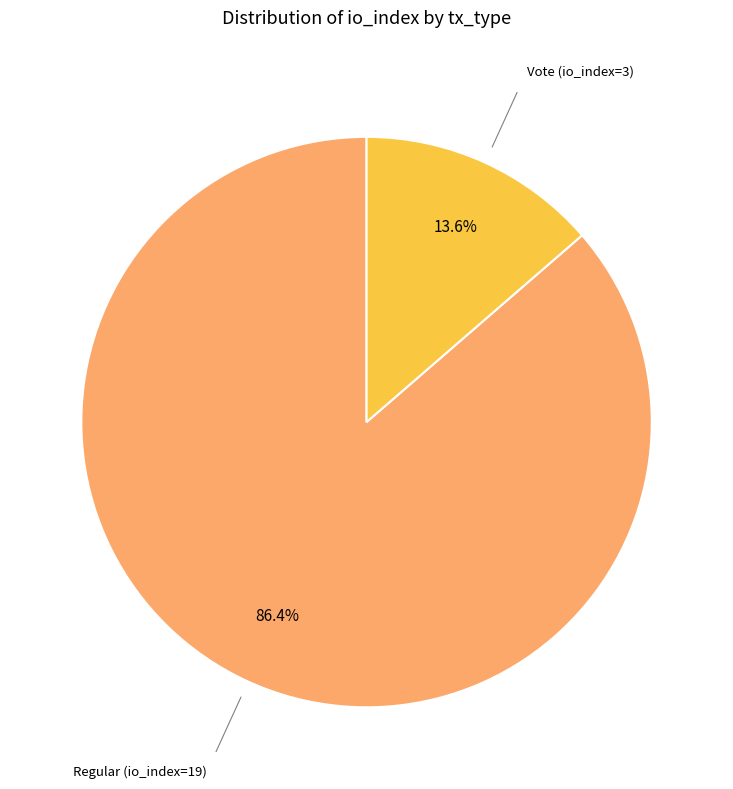

To the nearest percent, what is the difference between the Vote (io_index=3) and Regular (io_index=19) slice percentages?

73%